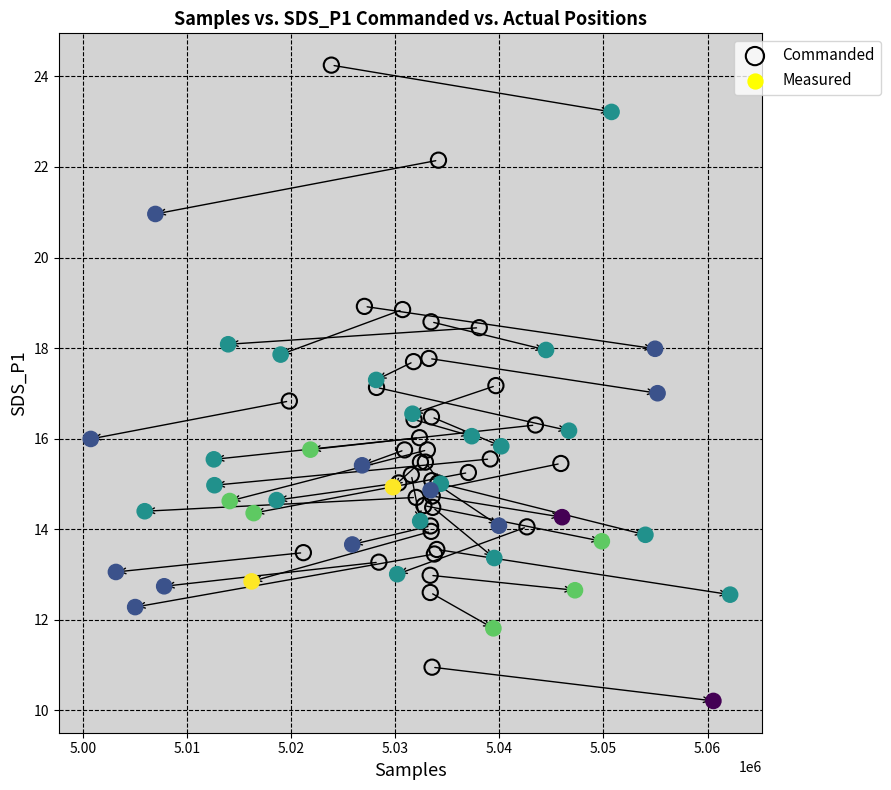

Which series reaches the minimum Y coordinate?

Measured